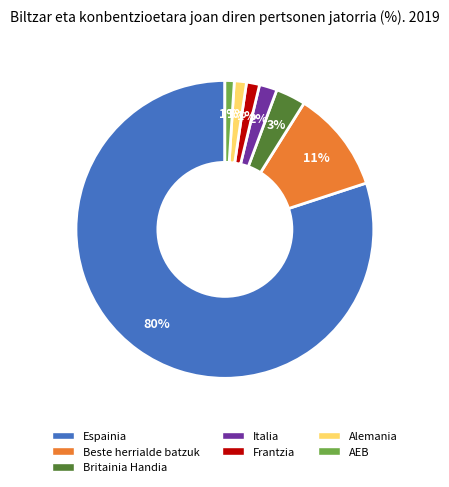

Is it true that Frantzia is 1% of the pie?

True